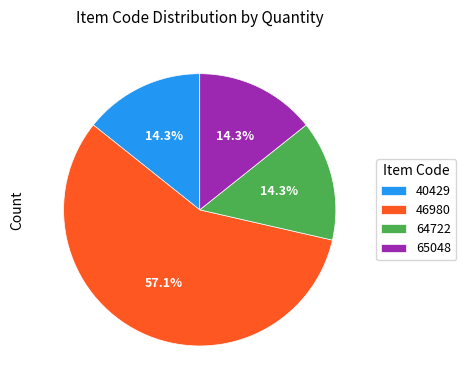

Between 64722 and 46980, which is larger?

46980